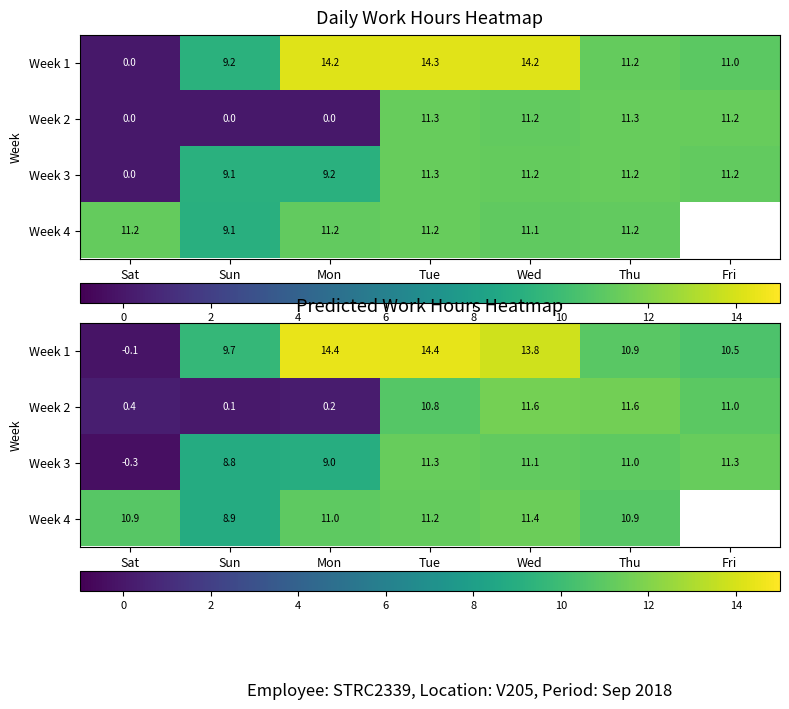

What is the total value across all series at Thu?

44.4